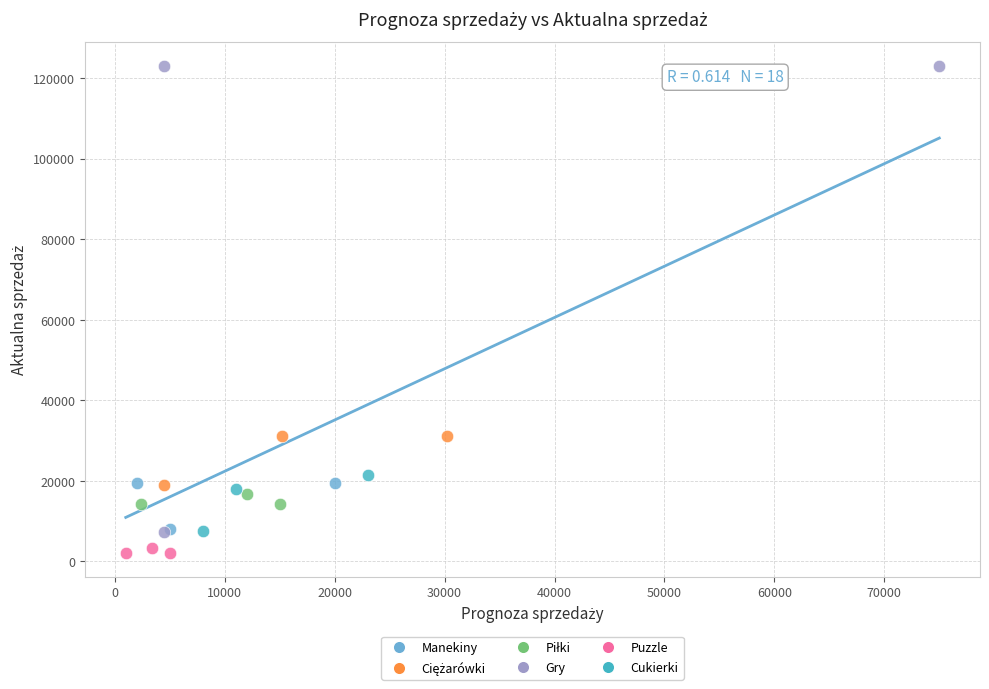

Which series has the largest Y range (max minus min)?

Gry